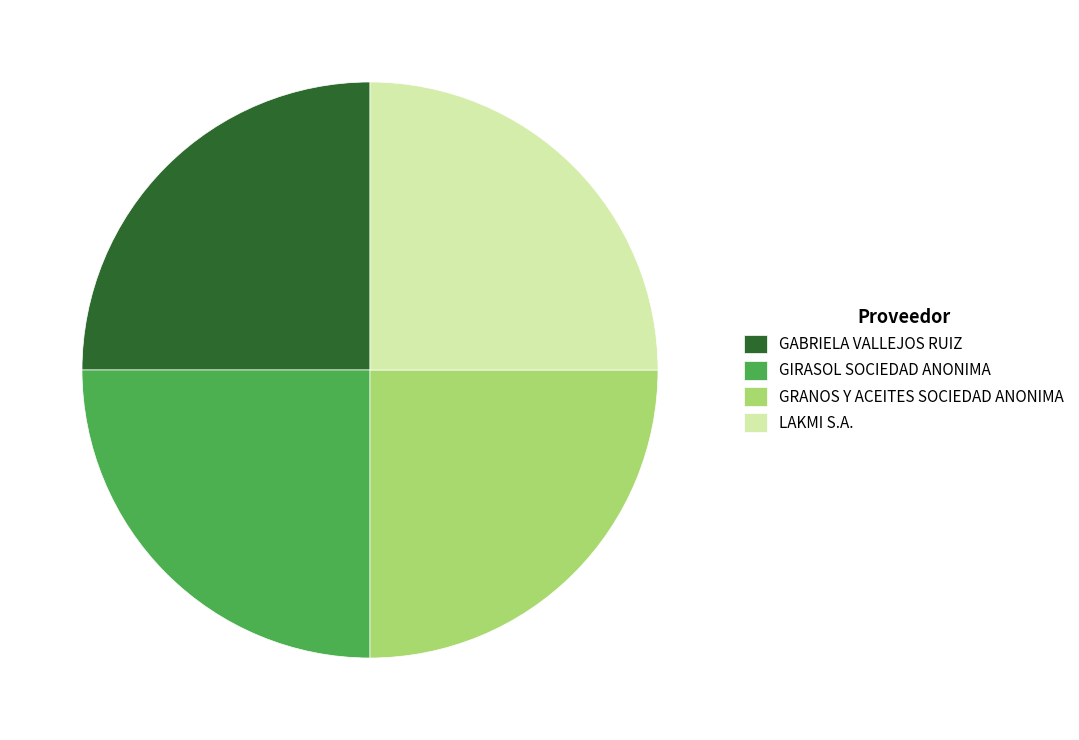

Count the number of slices in the pie.

4